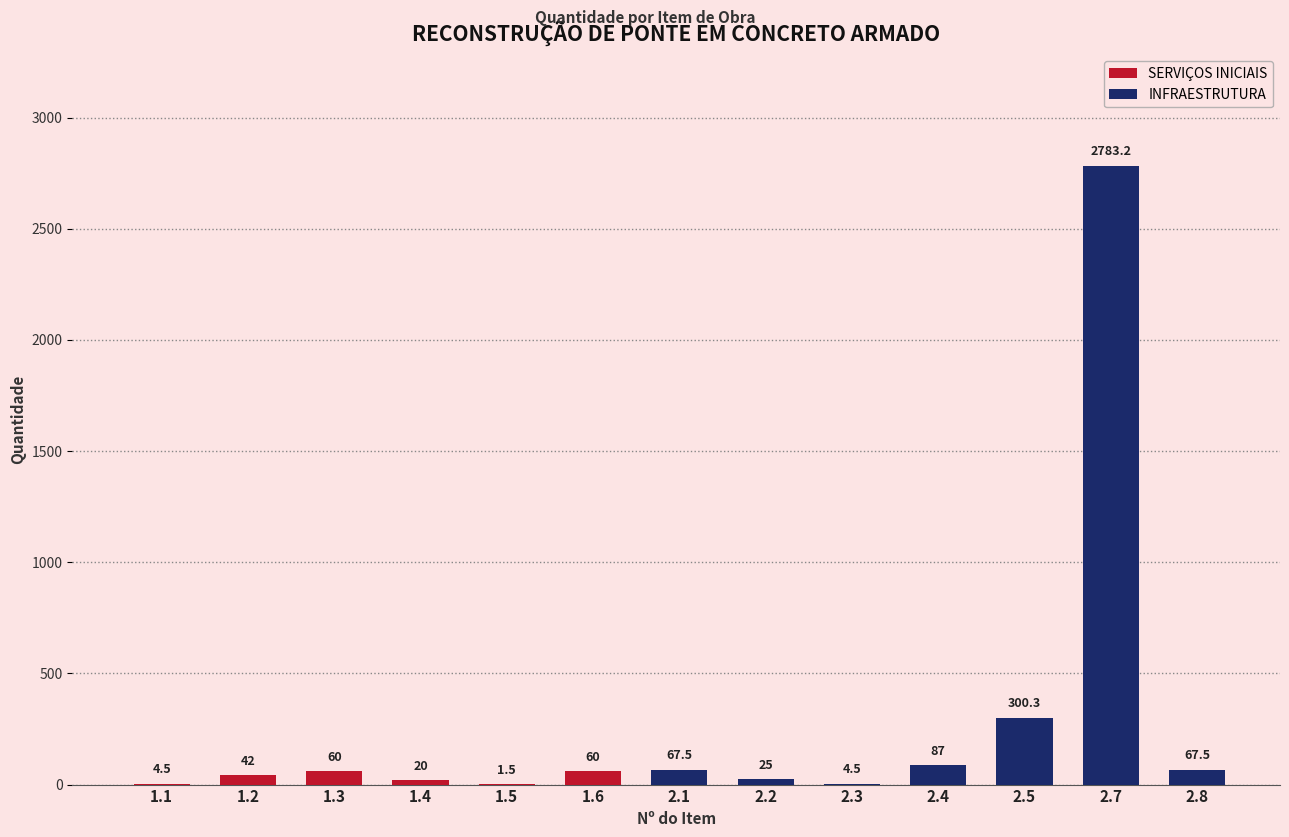

What is the sum of the values at 2.2 and 2.8?

92.5